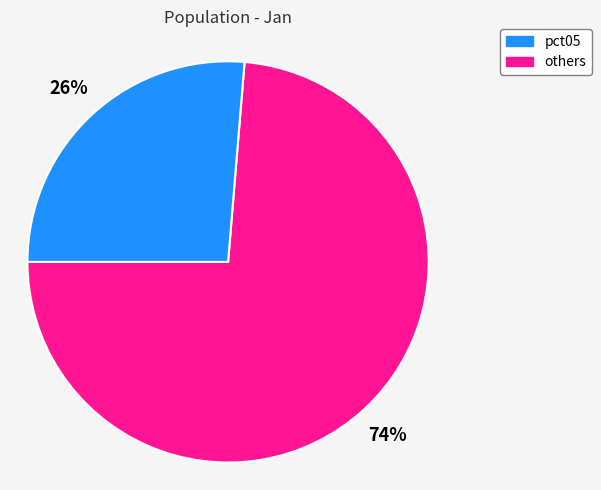

Does any single category account for the majority?

Yes